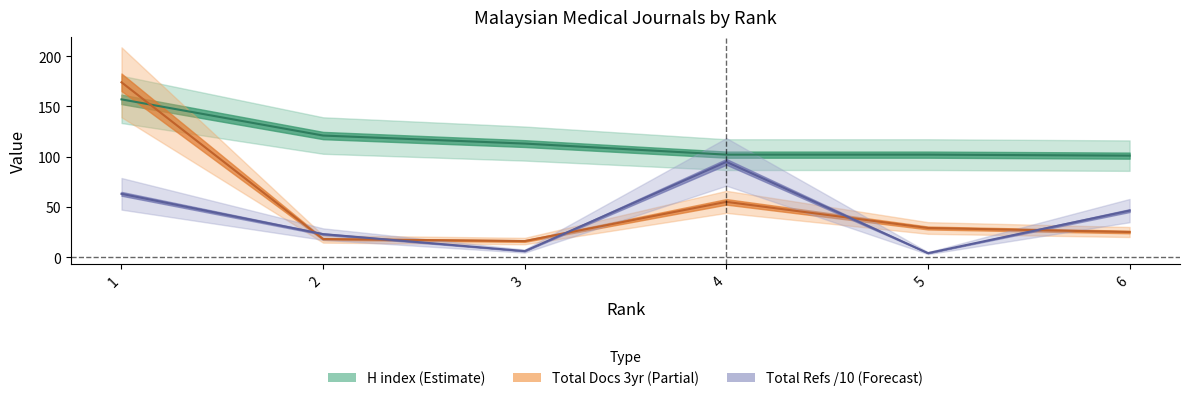

Rank the categories by Total Docs. (3years) value from lowest to highest.

3, 2, 6, 5, 4, 1